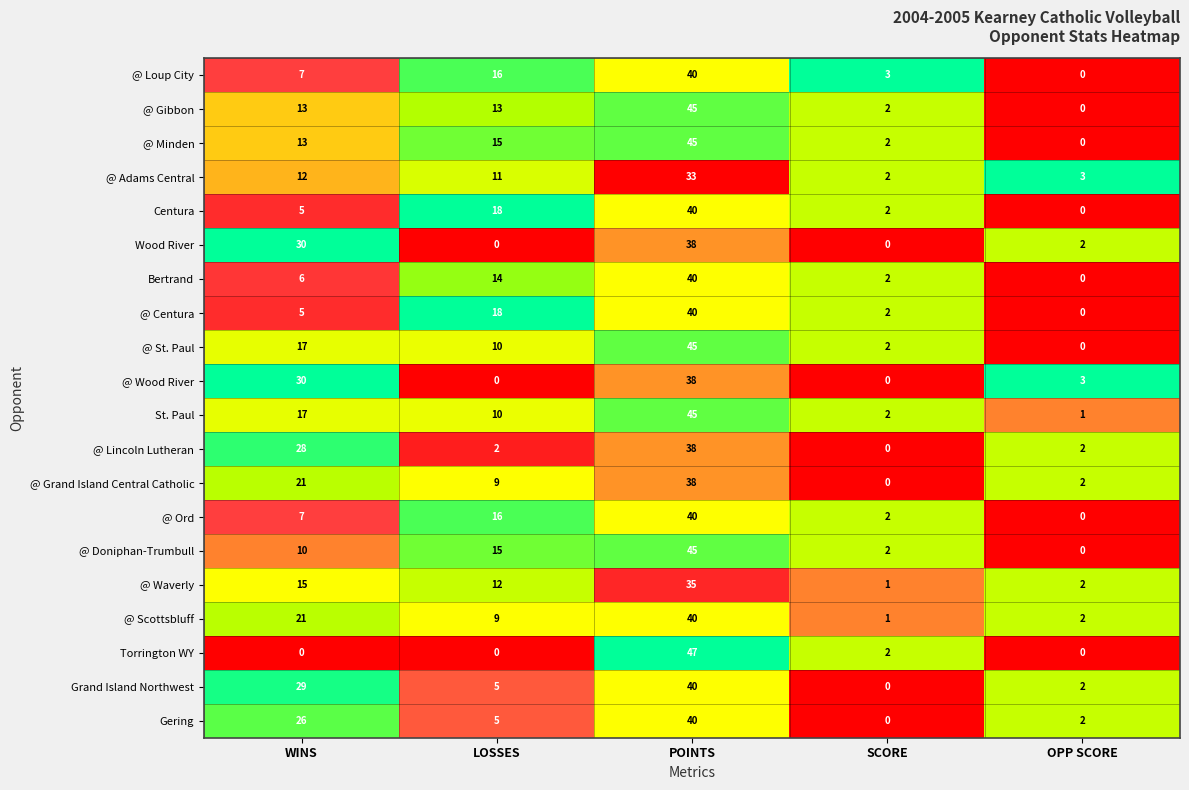

What is the spread (max minus min) of values at OPP SCORE?

3